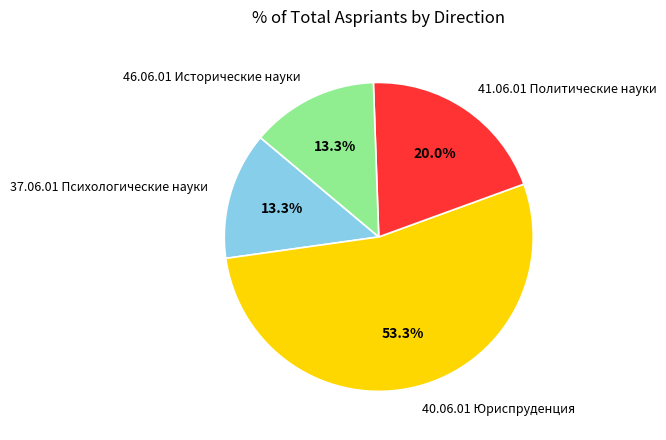

To the nearest percent, what is the combined percentage of 40.06.01 Юриспруденция and 37.06.01 Психологические науки?

67%